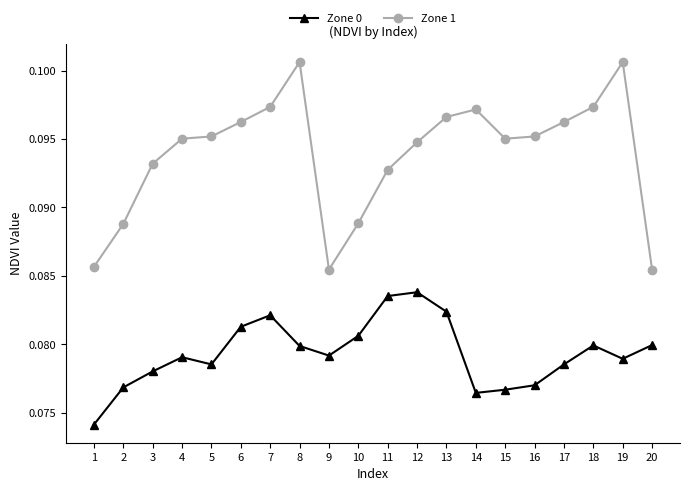

True or false: Zone 0 and Zone 1 cross at least once.

False